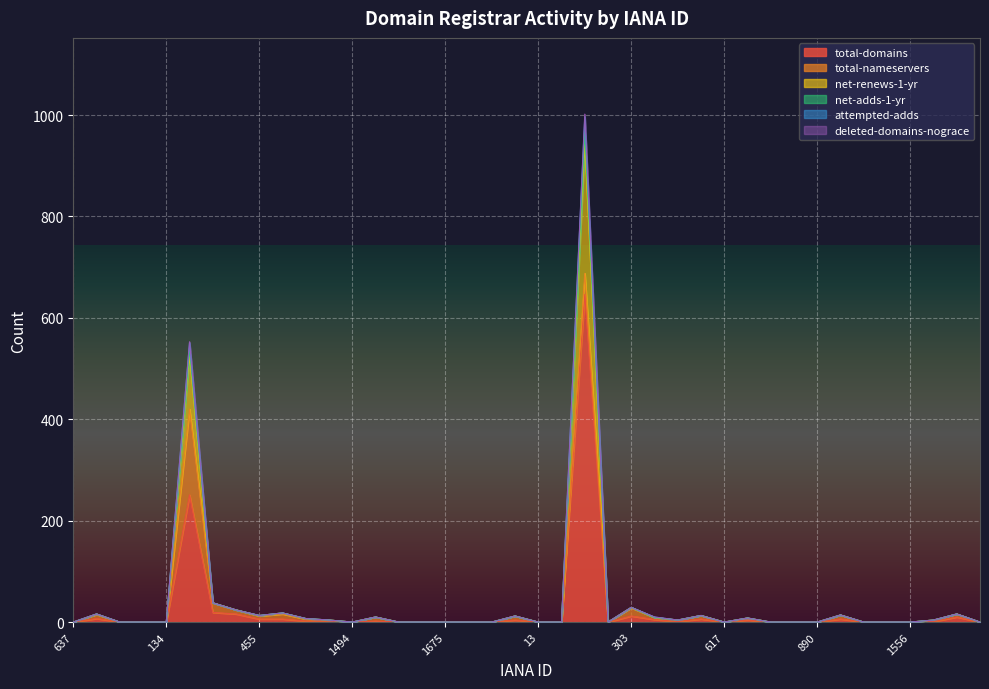

True or false: net-adds-1-yr has more than 0 points higher than both neighbors.

True